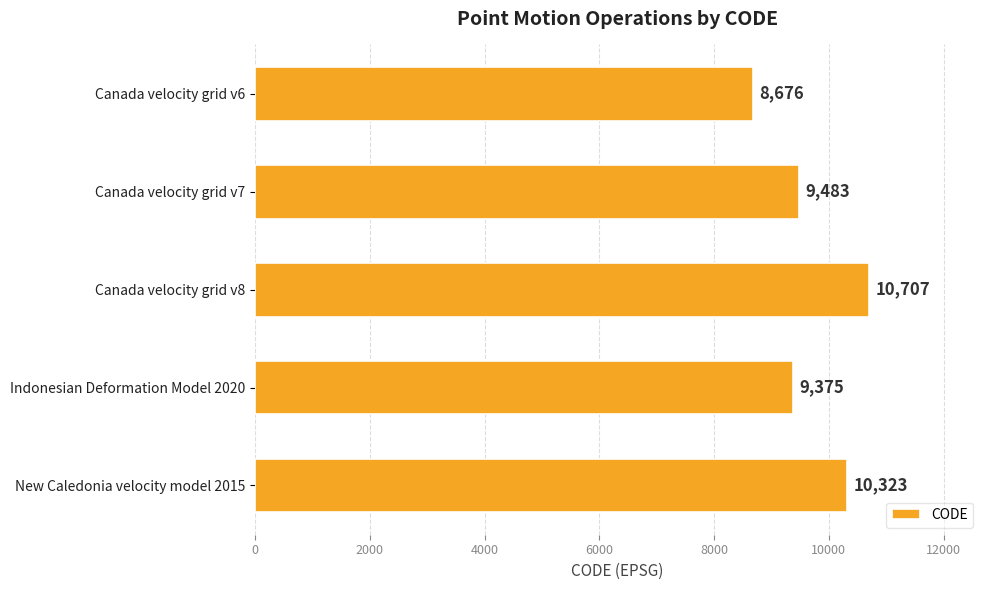

Are the bars horizontal?

Yes